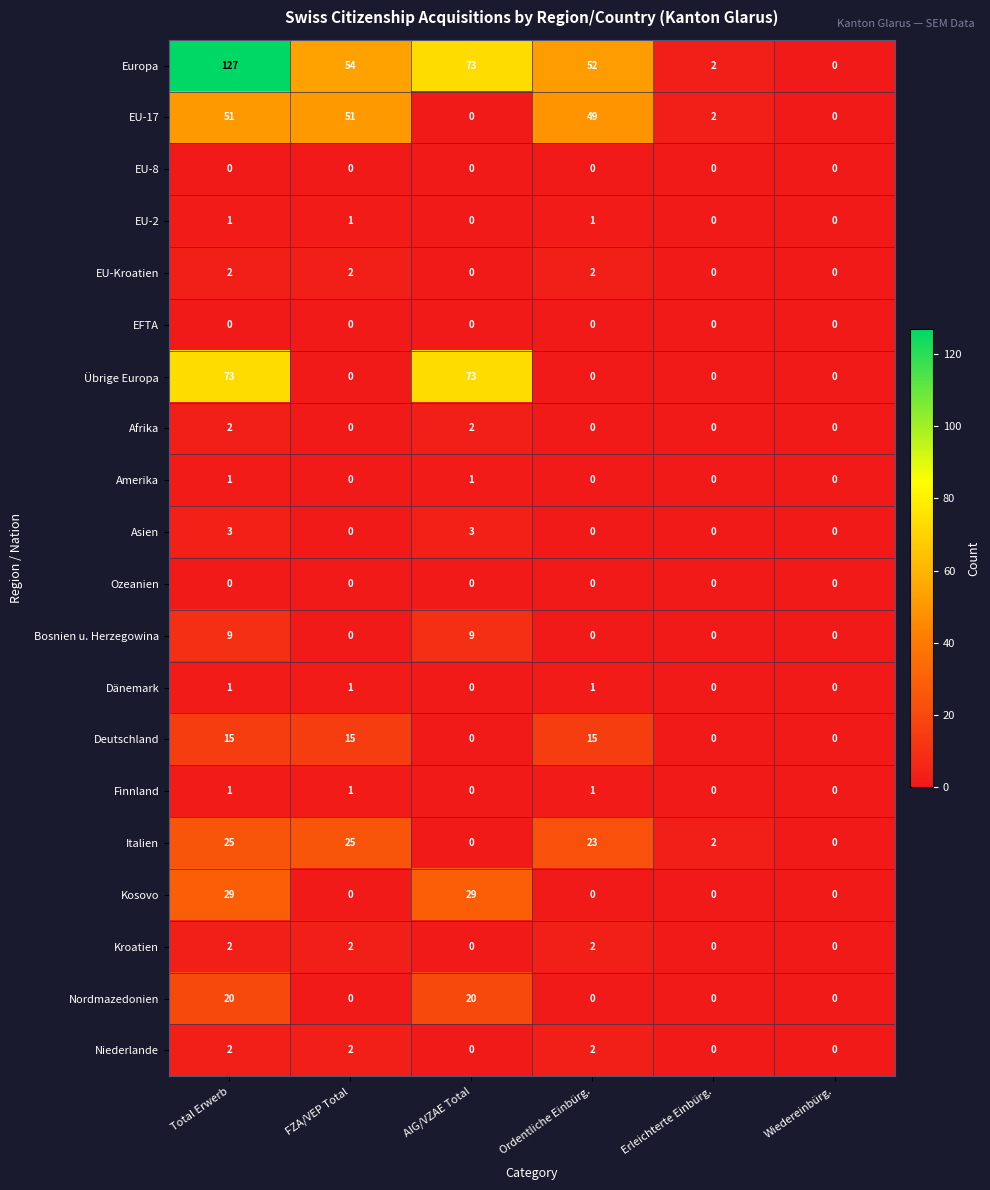

What is the difference between the highest and lowest values at FZA/VEP Total?

54